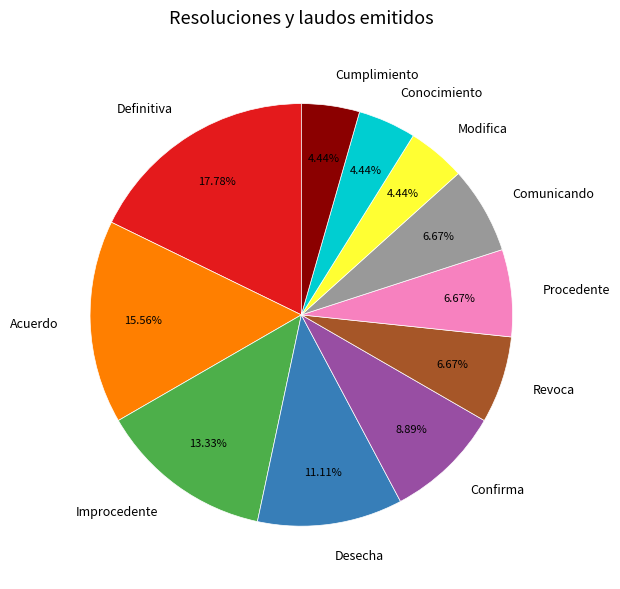

Is it true that Comunicando is 1% of the pie?

False